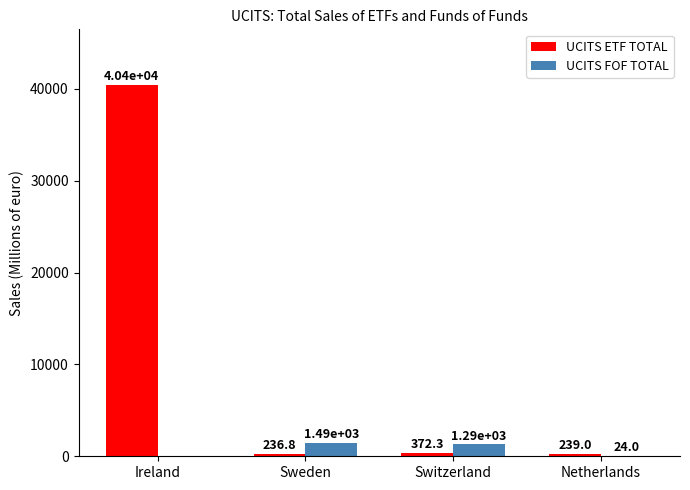

How many categories are shown in the chart?

4